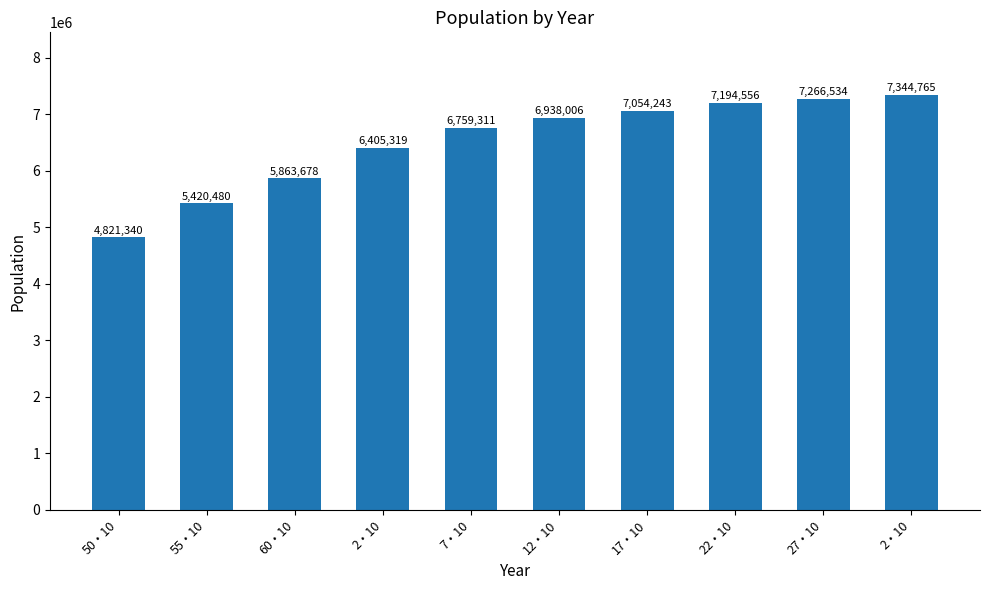

Does the chart contain stacked bars?

No